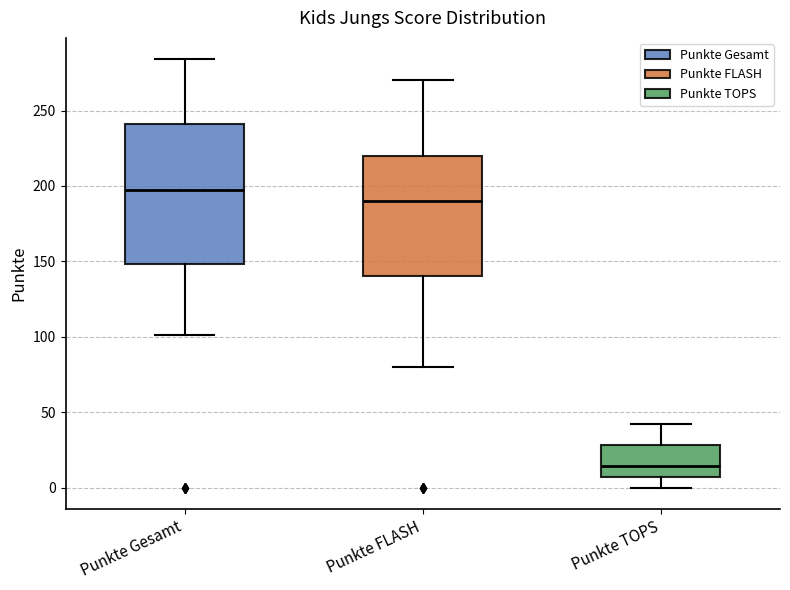

Which box is the tallest, from its lower edge to its upper edge?

Punkte Gesamt